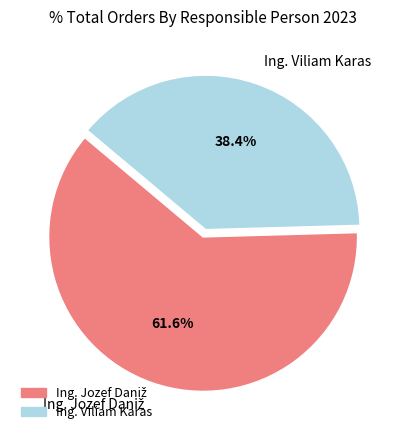

How much of the chart is everything except Ing. Viliam Karas?

61.6%